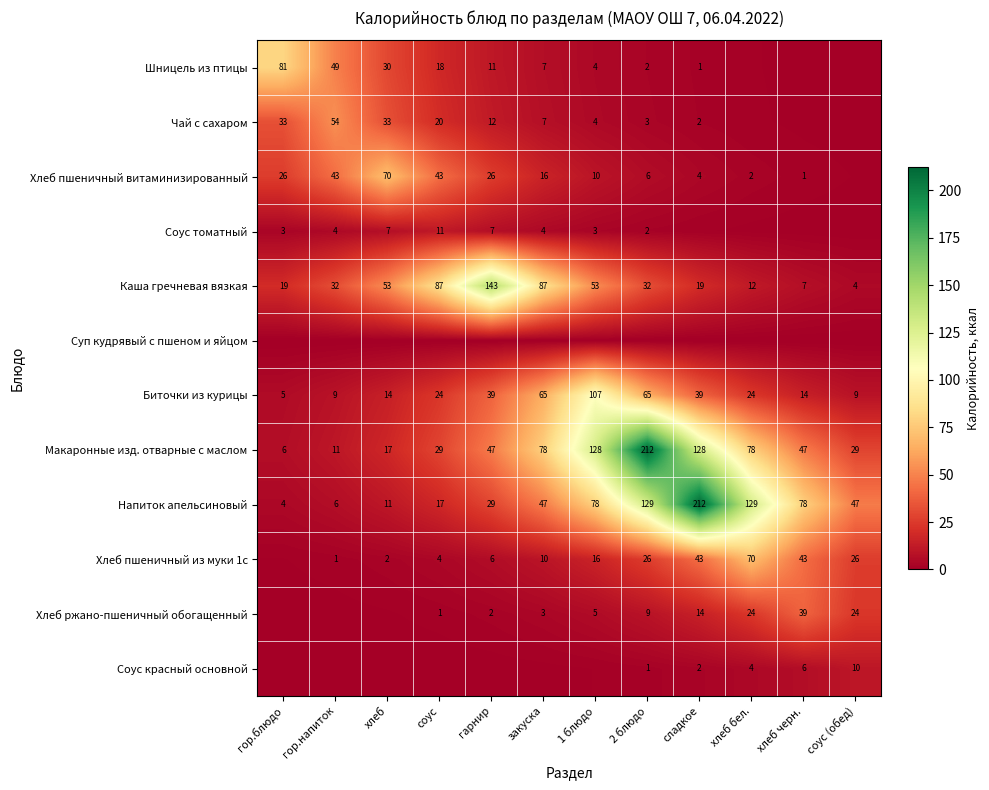

Which category has the lowest value in the Каша гречневая вязкая series?

соус (обед)